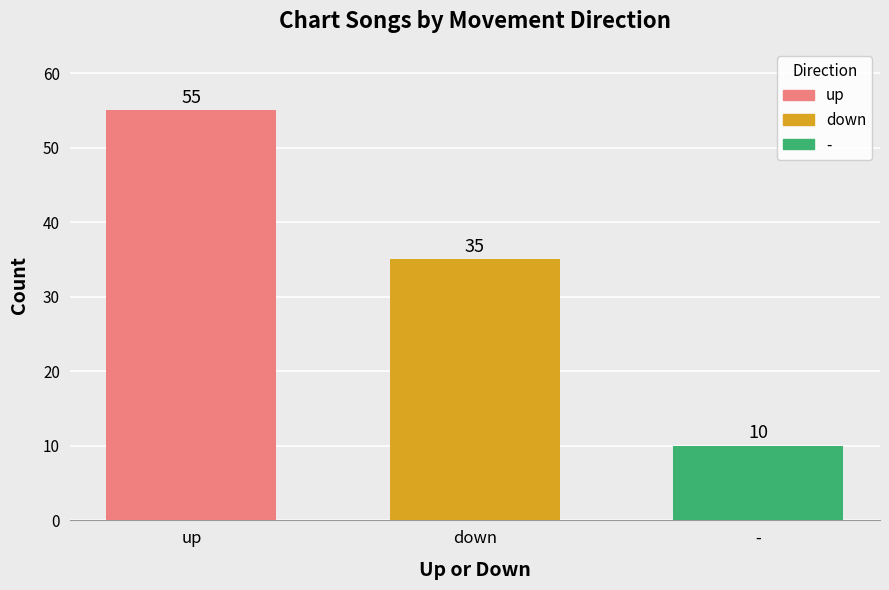

How many distinct data groups are displayed?

1